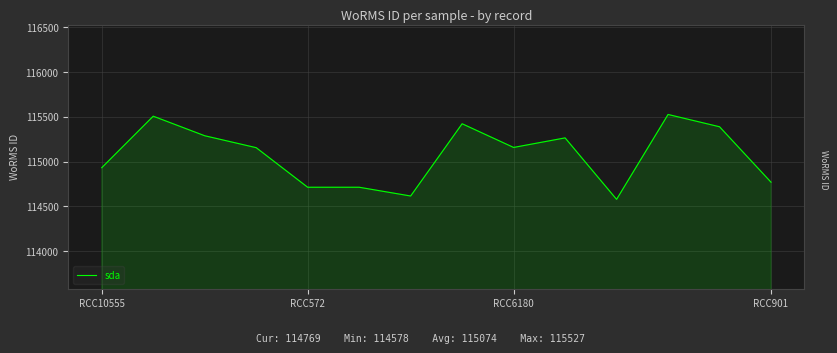

What is the average value?

115073.9